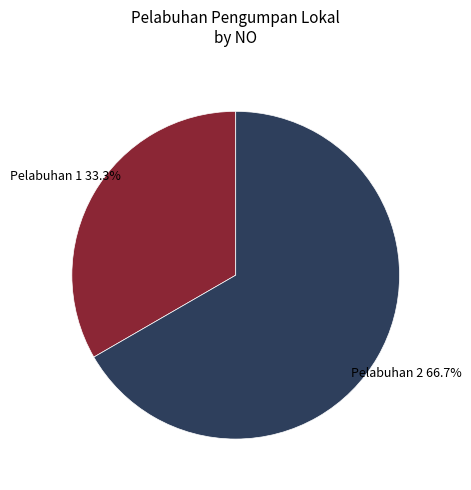

Is there any slice that represents more than half of the pie?

Yes